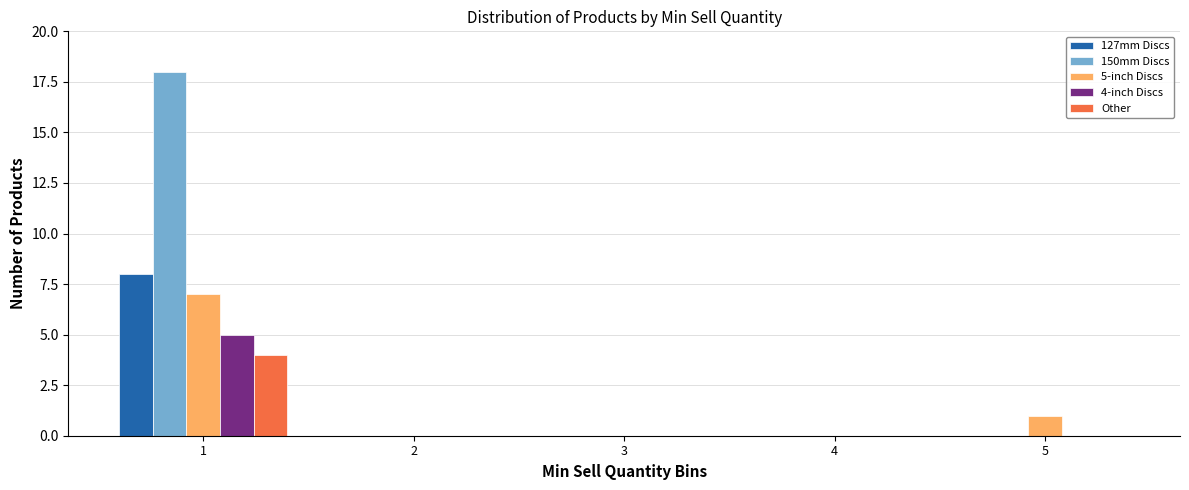

In the 127mm Discs series, which range on the x-axis has the tallest bar?

0.5 to 1.5